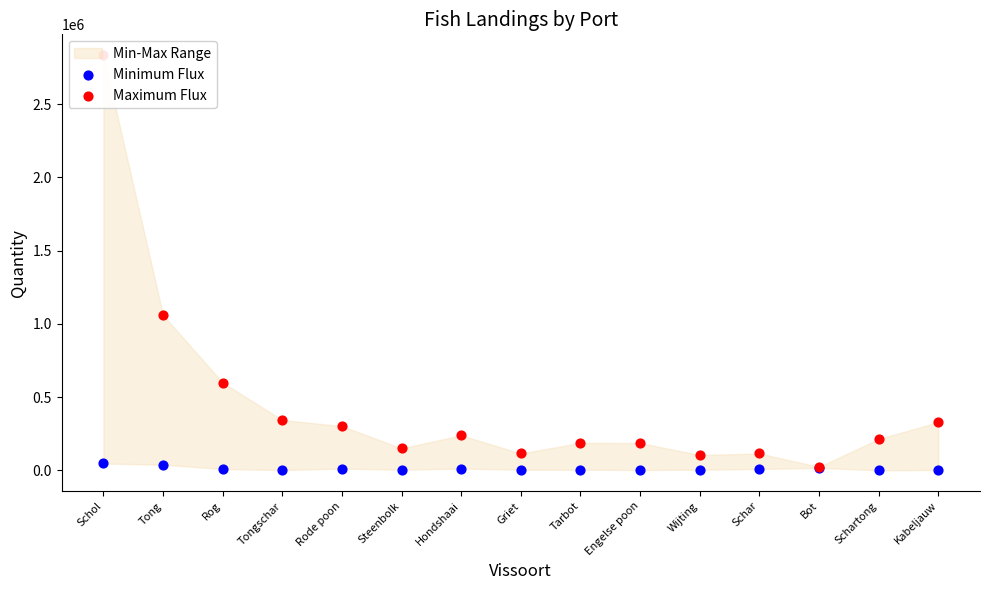

Which series contains the lowest Y value?

Minimum Flux